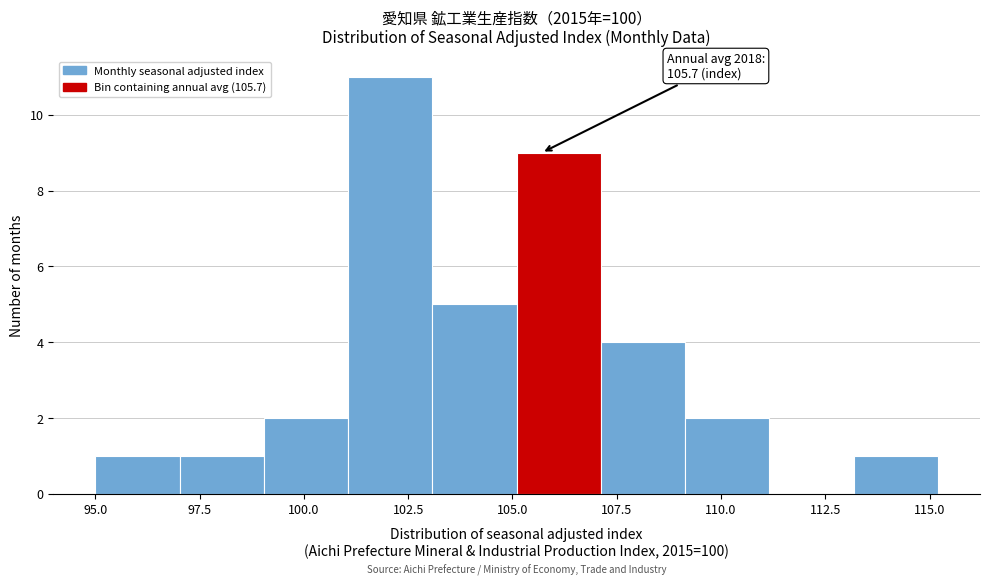

Over which range of the x-axis is the bar tallest?

101 to 103